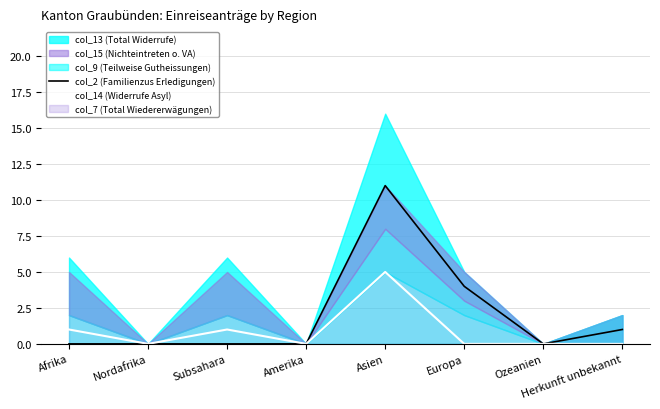

At which label does col_2 (Familienzus Erledigungen) reach its minimum?

Afrika